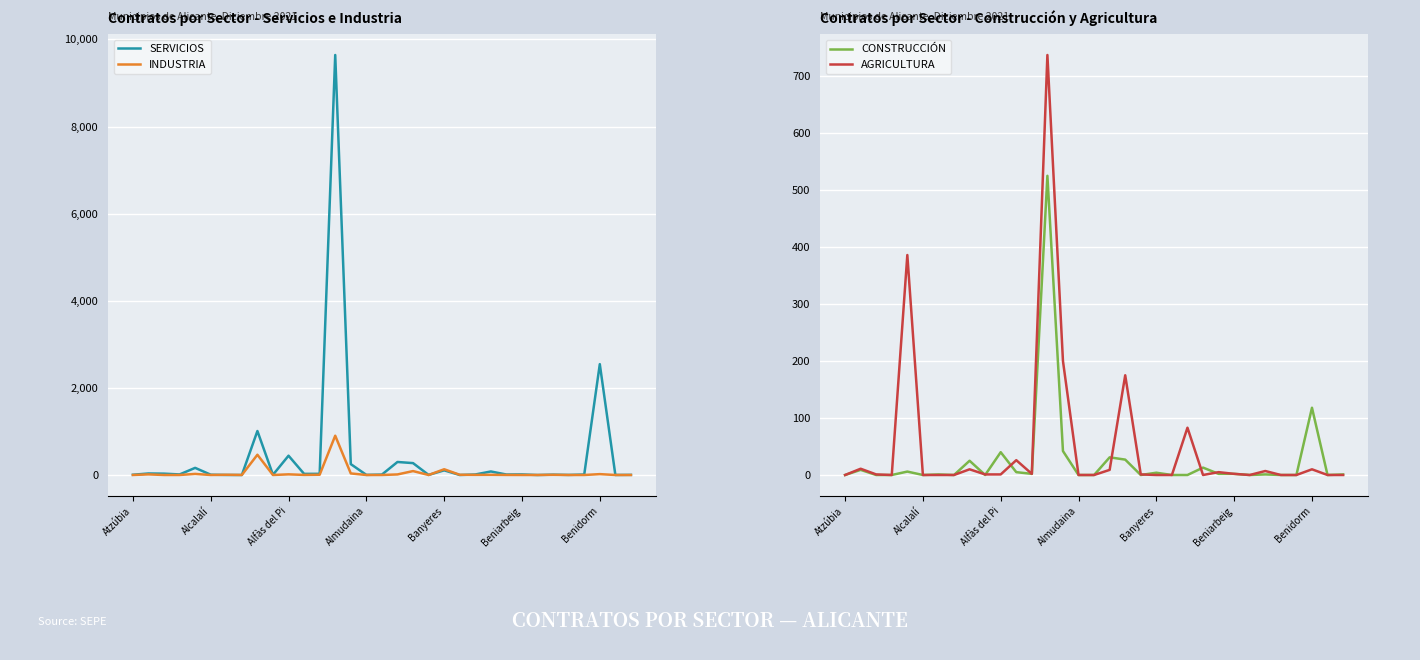

At which label does SERVICIOS reach its peak?

13